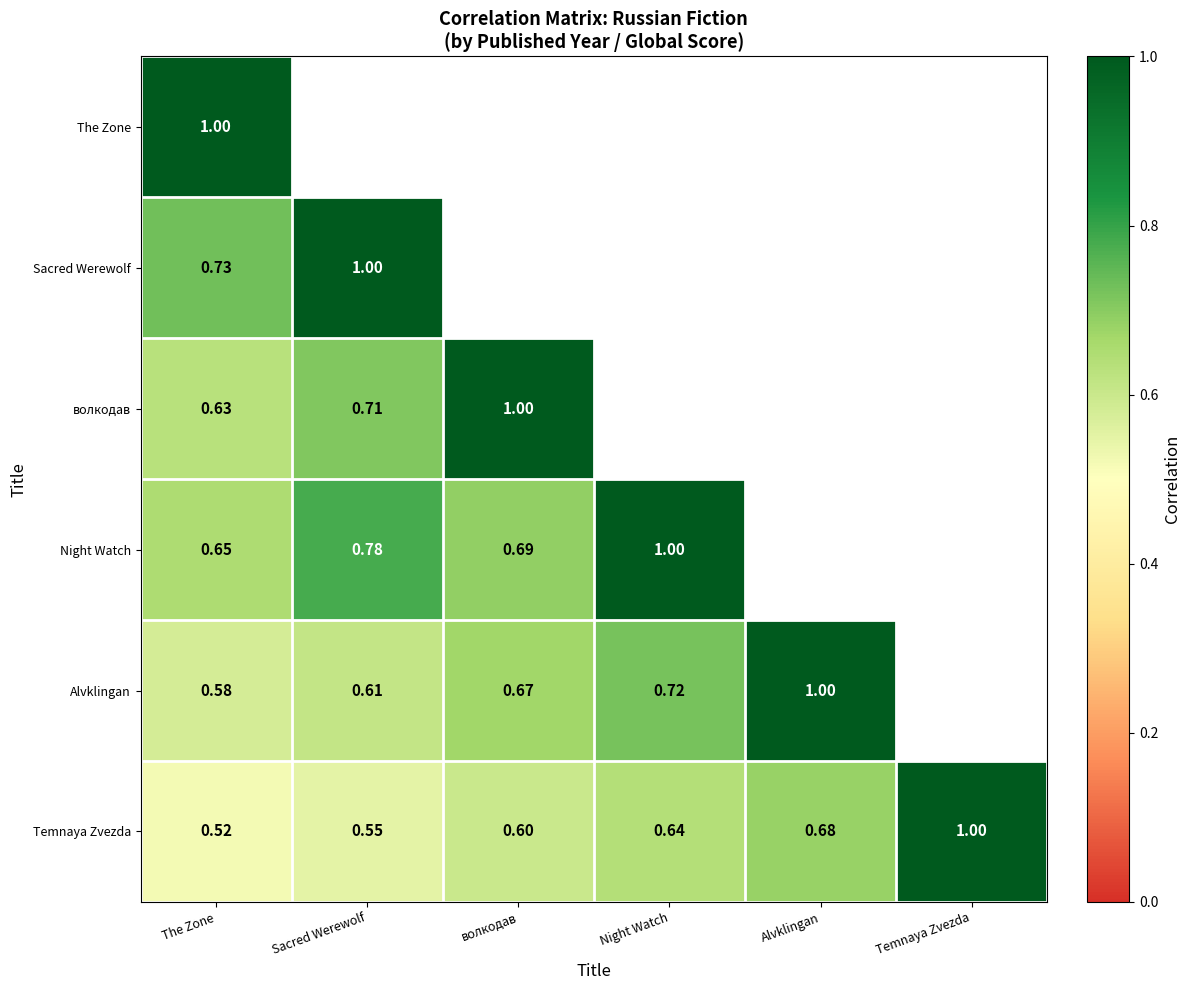

Count the number of categories in the chart.

6